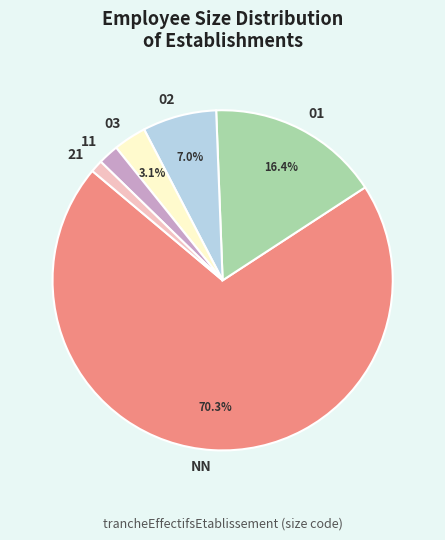

Which category has the biggest portion of the pie?

NN